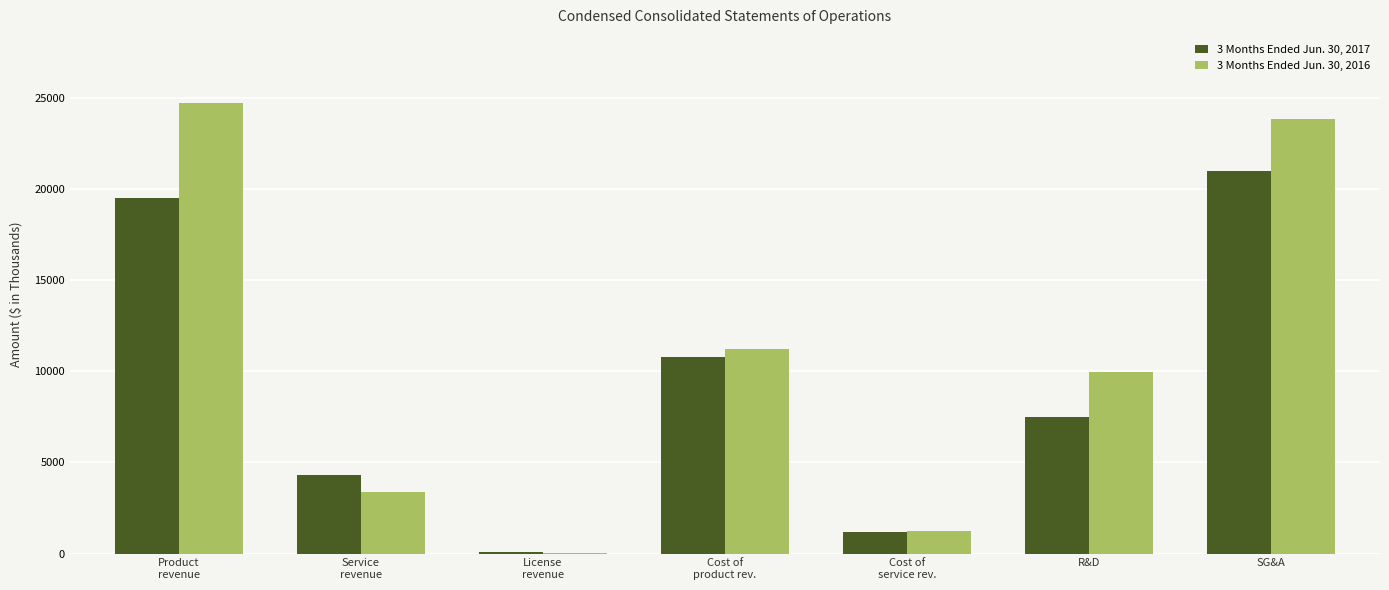

Which series has the widest spread of values?

3 Months Ended Jun. 30, 2016